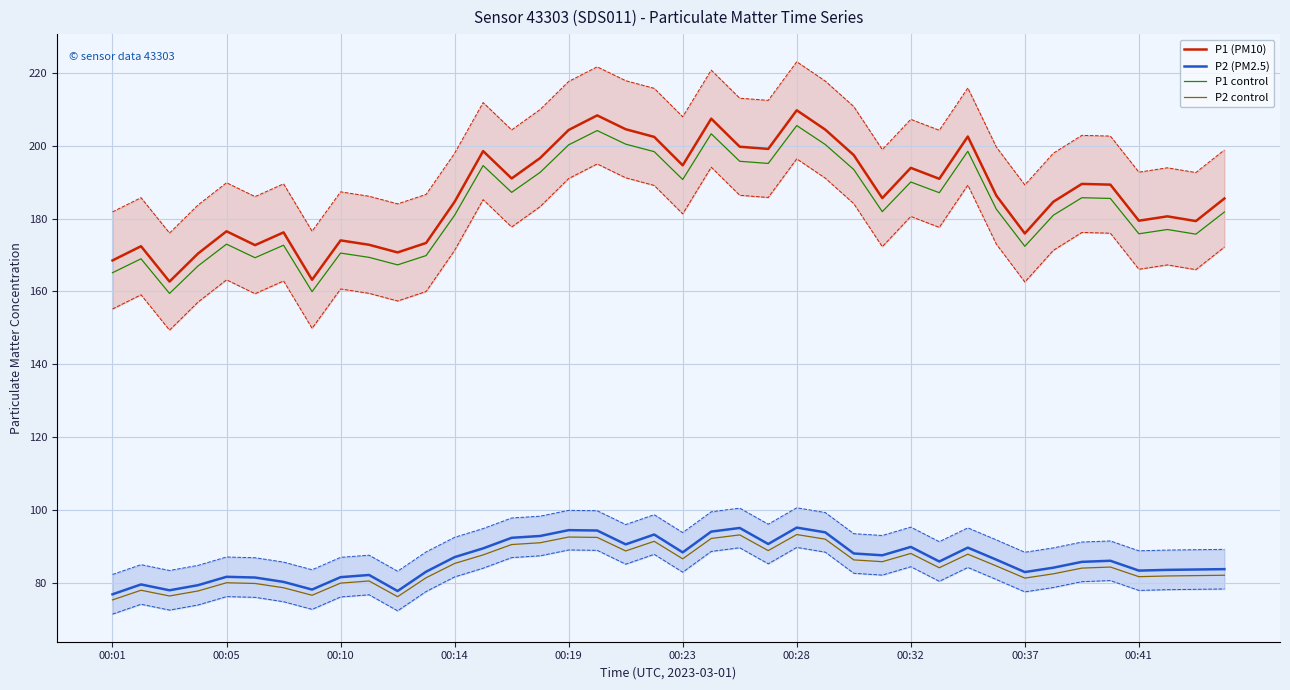

What is the smallest value displayed?

75.4